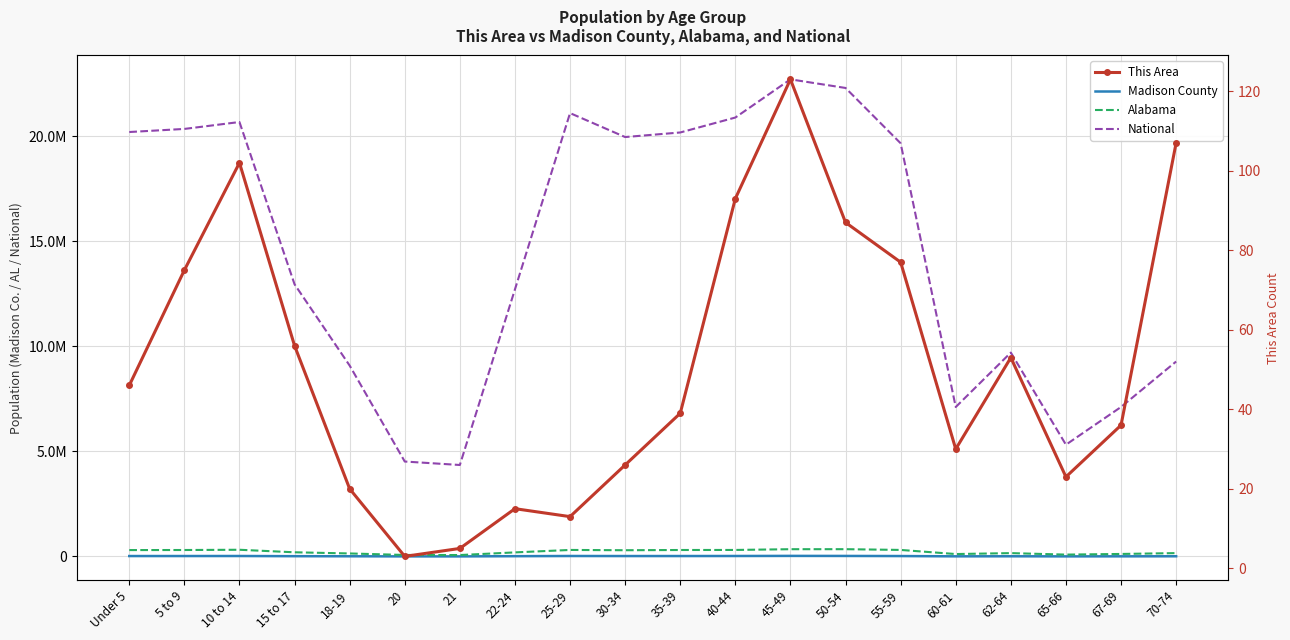

What is the difference between the maximum and minimum values in the Alabama series?

279012